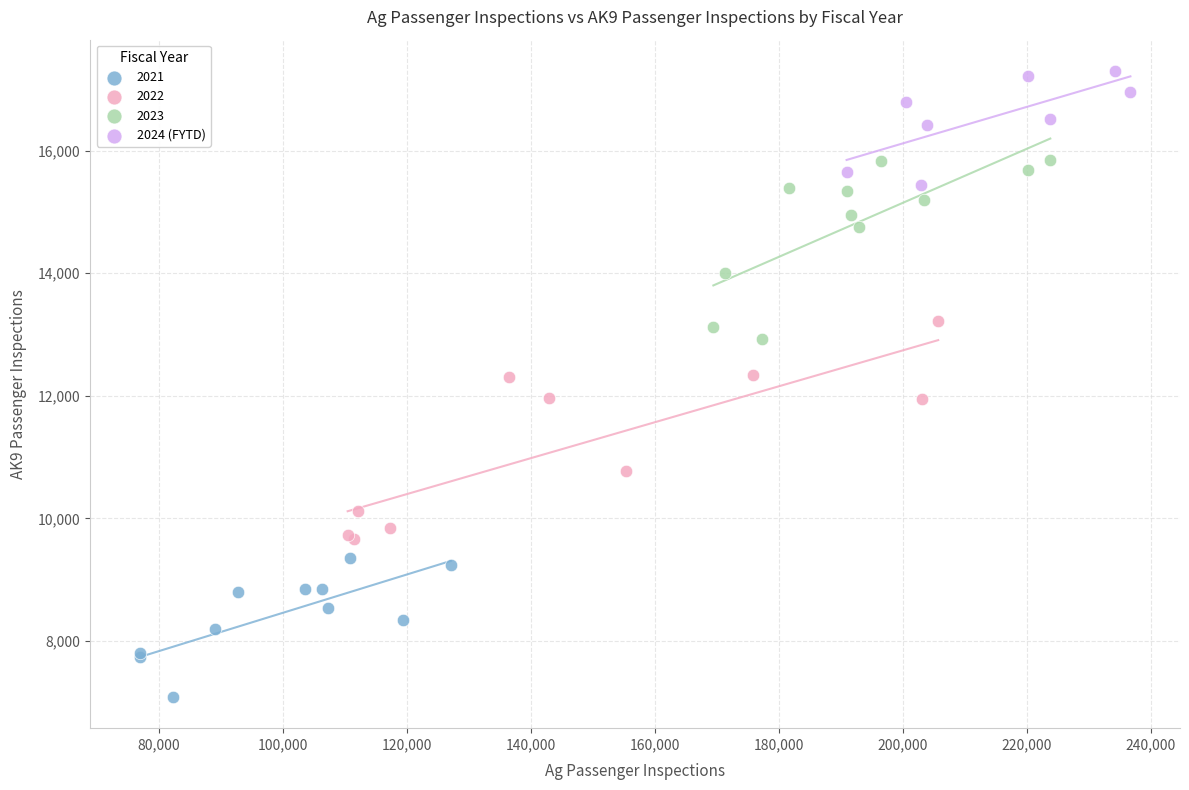

Which series contains the lowest Y value?

2021